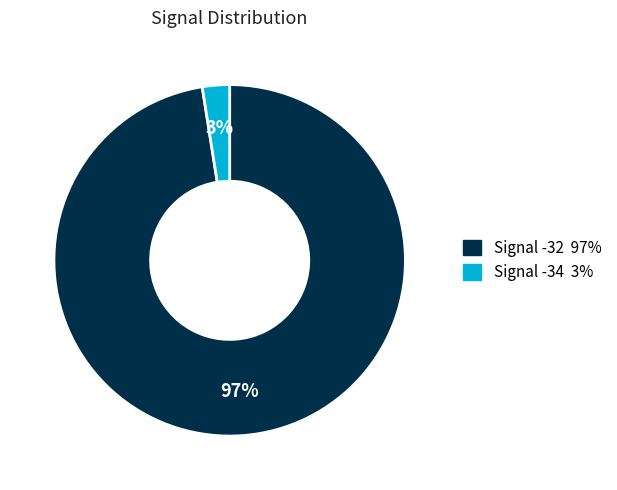

To the nearest percent, what is the average slice percentage?

50%